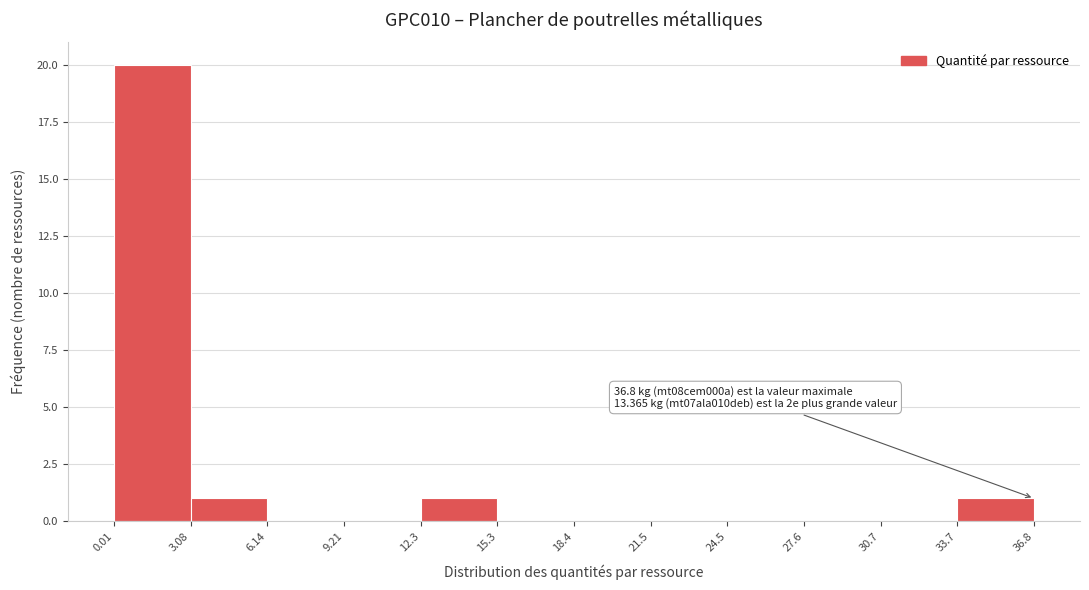

Which range on the x-axis has the tallest bar?

0.01 to 3.08